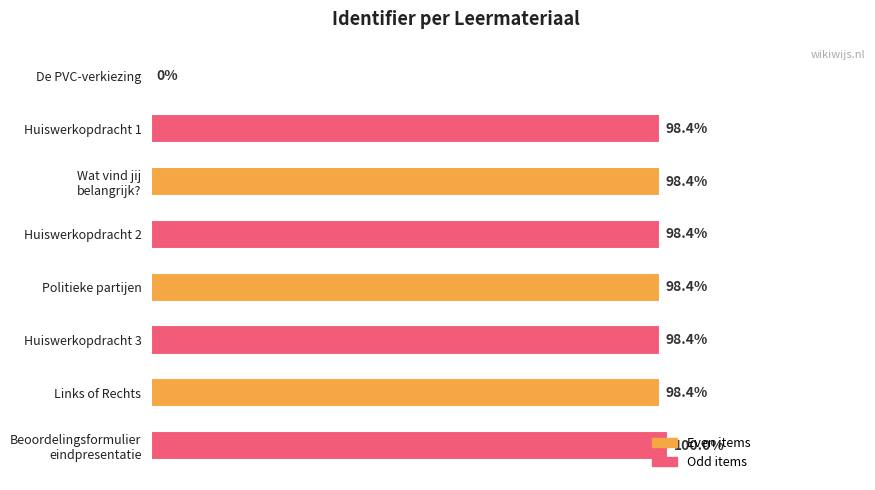

Are the bars horizontal?

Yes